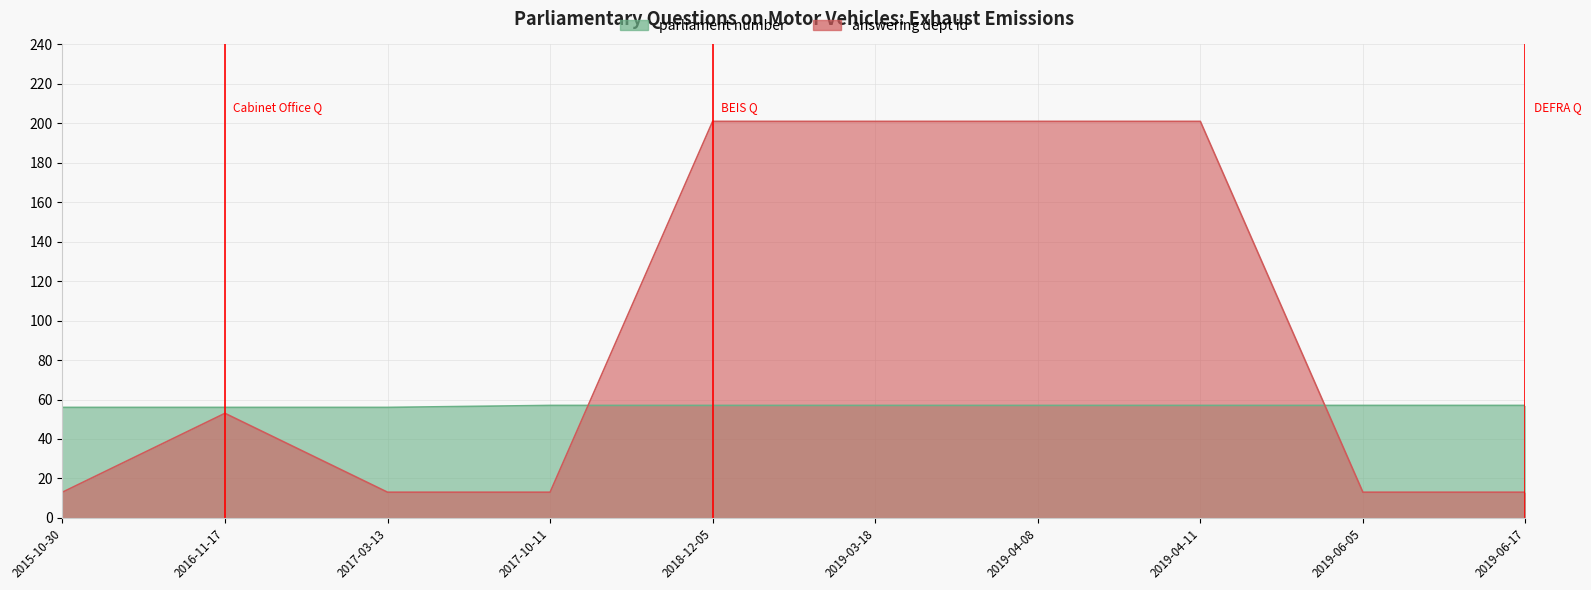

At which label does answering dept id reach its peak?

2018-12-05